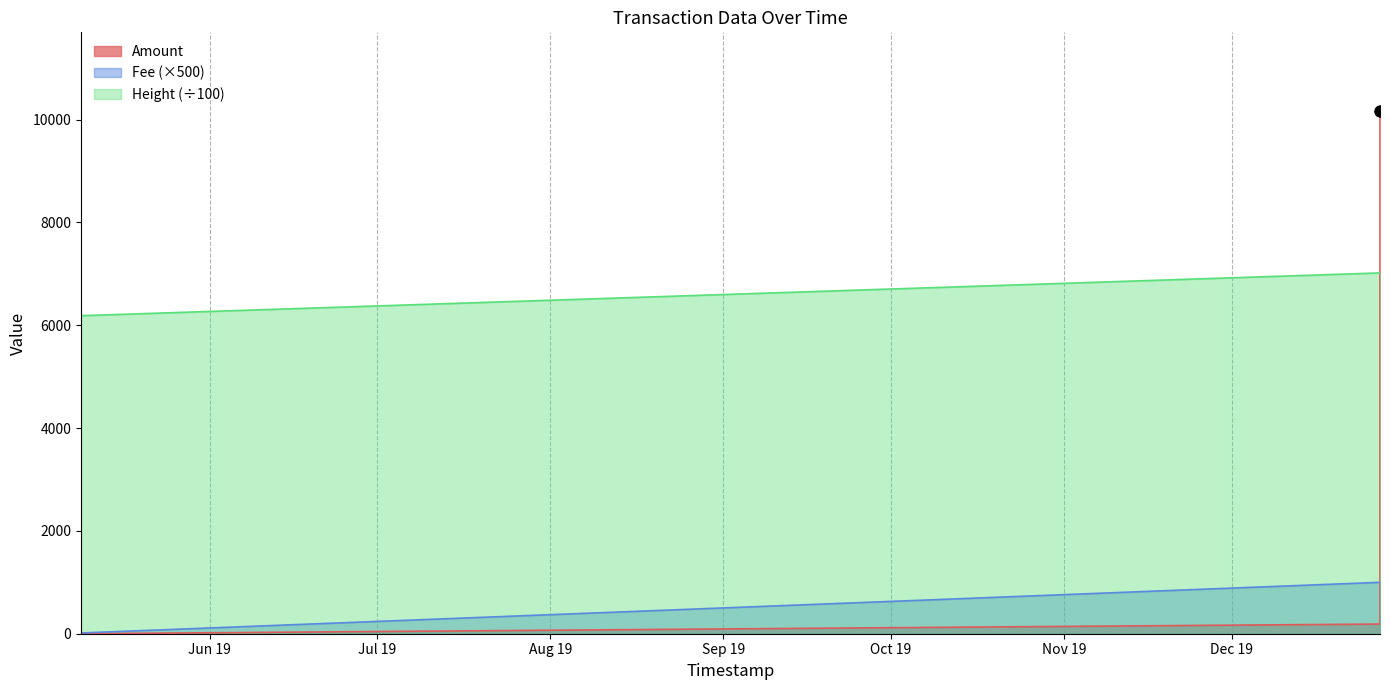

Does the chart have visible grid lines?

No